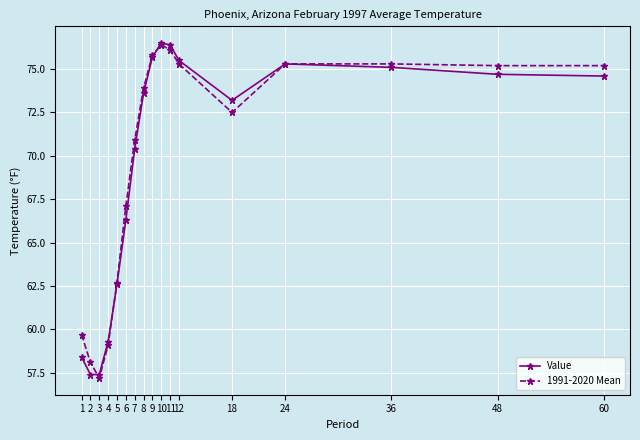

What value does the 1991-2020 Mean series have at 3?

57.2